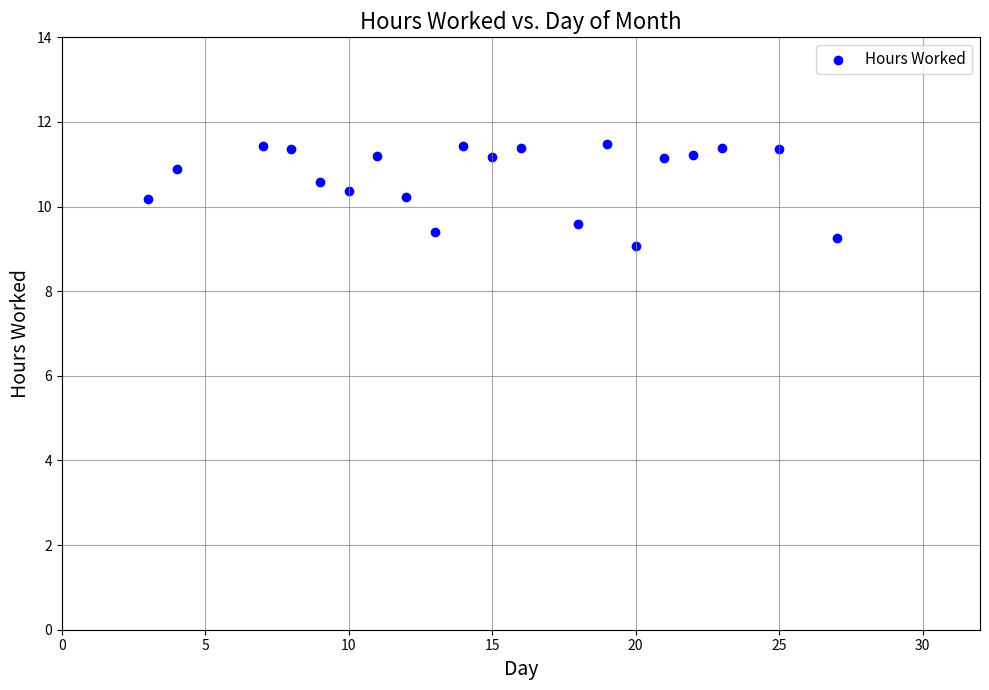

What is the range of Y values (max minus min)?

2.4